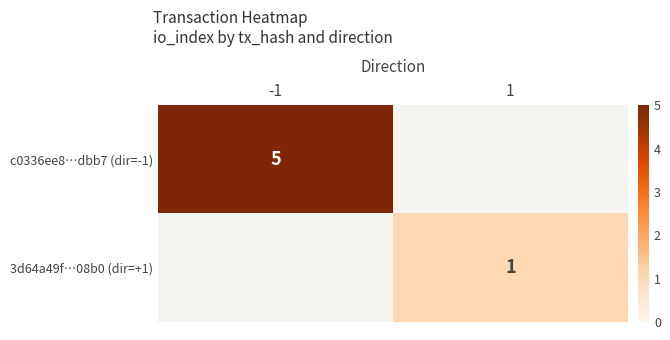

How many series are shown in this chart?

2